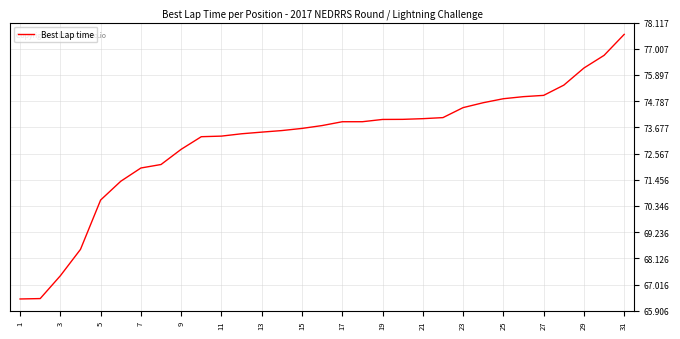

What is the difference between the maximum and minimum values?

11.2